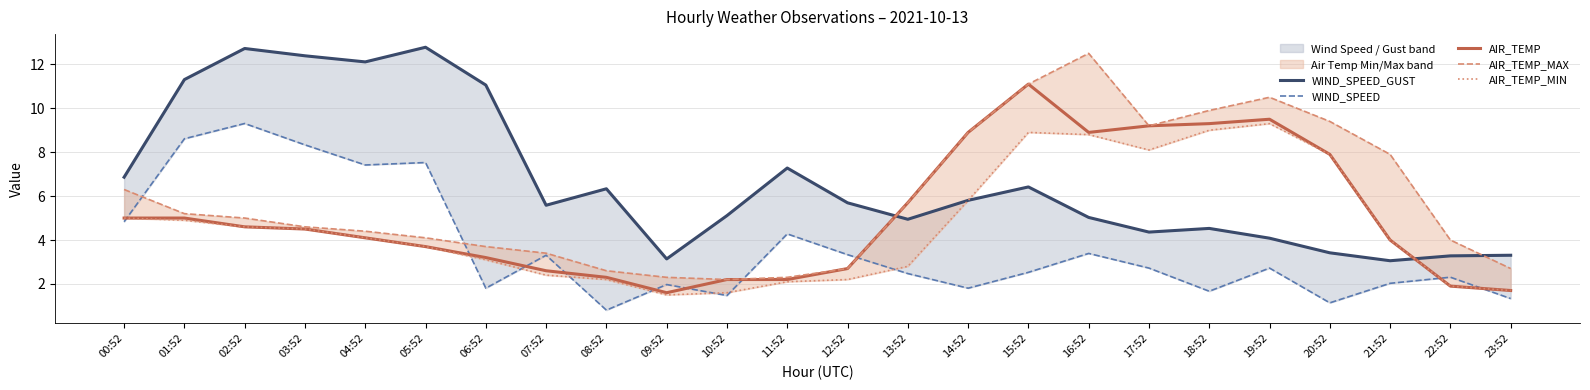

How many values in the WIND_SPEED series are below 2?

8